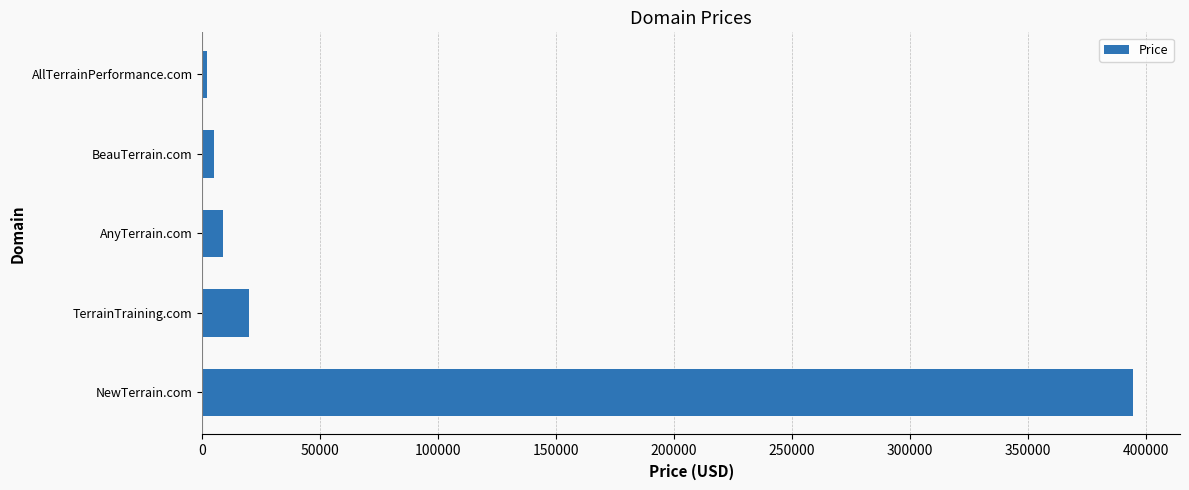

What is the average value?

86088